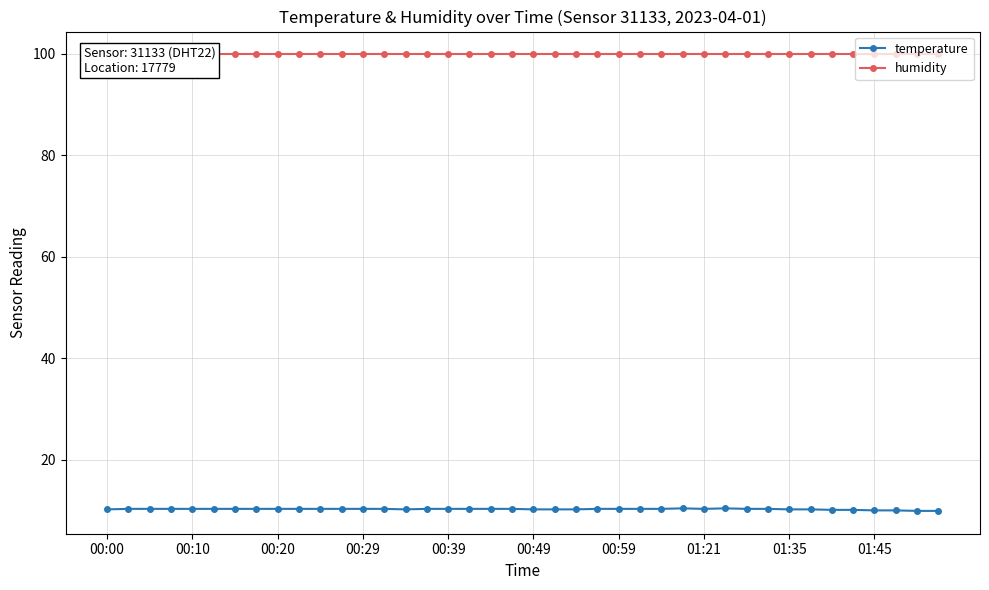

True or false: temperature has a value of 10.3 at 00:10.

True